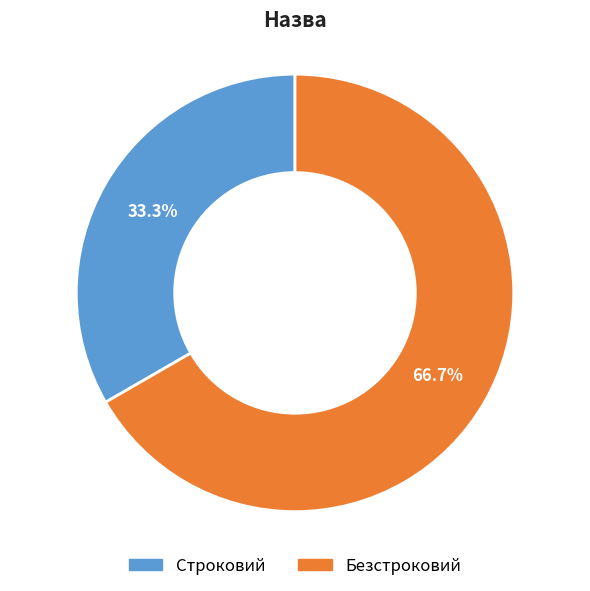

True or false: Безстроковий accounts for 67% of the total.

True